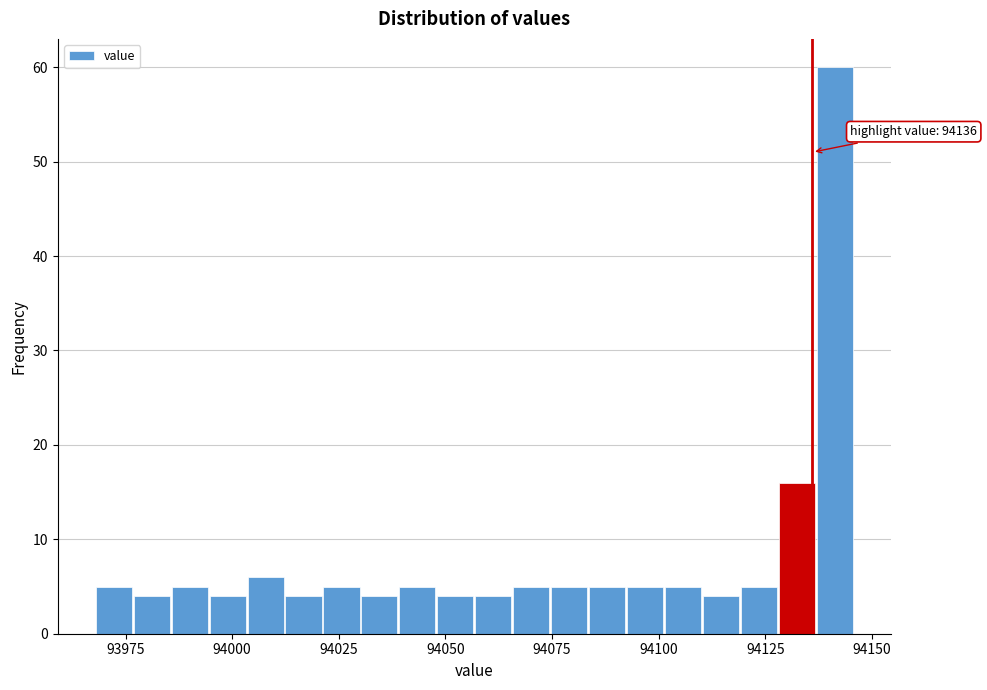

Around what value on the x-axis is the tallest bar? Give the approximate position of its centre, as read against the axis.

94140